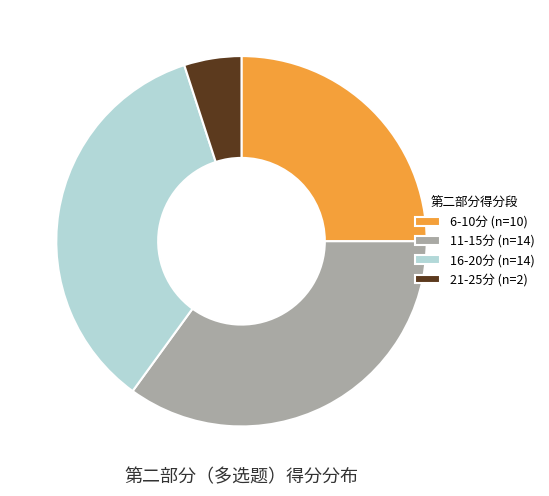

What is the smallest slice in the pie chart?

21-25分 (n=2)